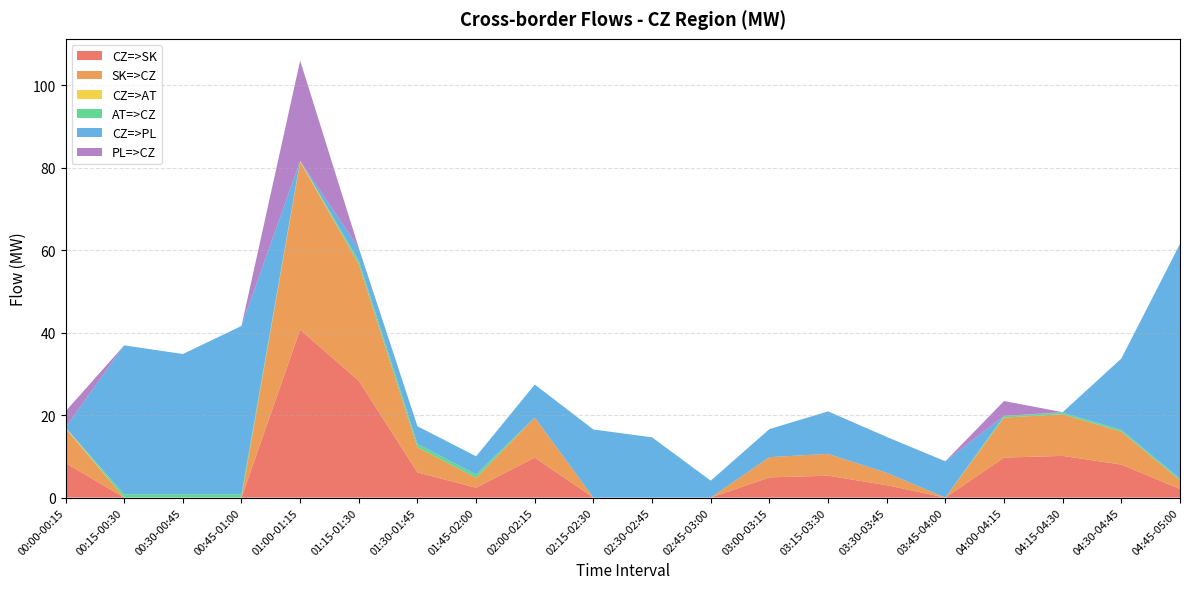

Reading left to right, list all the values displayed in this chart.

CZ=>SK: 00:00-00:15=8.4	00:15-00:30=0.0	00:30-00:45=0.0	00:45-01:00=0.0	01:00-01:15=40.7	01:15-01:30=28.3	01:30-01:45=6.1	01:45-02:00=2.4	02:00-02:15=9.7	02:15-02:30=0.0	02:30-02:45=0.0	02:45-03:00=0.0	03:00-03:15=4.9	03:15-03:30=5.3	03:30-03:45=3.0	03:45-04:00=0.0	04:00-04:15=9.7	04:15-04:30=10.1	04:30-04:45=8.0	04:45-05:00=2.1
SK=>CZ: 00:00-00:15=8.4	00:15-00:30=0.0	00:30-00:45=0.0	00:45-01:00=0.0	01:00-01:15=40.7	01:15-01:30=28.3	01:30-01:45=6.1	01:45-02:00=2.4	02:00-02:15=9.7	02:15-02:30=0.0	02:30-02:45=0.0	02:45-03:00=0.0	03:00-03:15=4.9	03:15-03:30=5.3	03:30-03:45=3.0	03:45-04:00=0.0	04:00-04:15=9.7	04:15-04:30=10.1	04:30-04:45=8.0	04:45-05:00=2.1
CZ=>AT: 00:00-00:15=0.2	00:15-00:30=0.0	00:30-00:45=0.0	00:45-01:00=0.0	01:00-01:15=0.2	01:15-01:30=0.0	01:30-01:45=0.0	01:45-02:00=0.0	02:00-02:15=0.0	02:15-02:30=0.0	02:30-02:45=0.0	02:45-03:00=0.0	03:00-03:15=0.0	03:15-03:30=0.0	03:30-03:45=0.0	03:45-04:00=0.0	04:00-04:15=0.0	04:15-04:30=0.0	04:30-04:45=0.0	04:45-05:00=0.0
AT=>CZ: 00:00-00:15=0.0	00:15-00:30=0.8	00:30-00:45=0.8	00:45-01:00=0.8	01:00-01:15=0.0	01:15-01:30=0.8	01:30-01:45=0.8	01:45-02:00=0.8	02:00-02:15=0.0	02:15-02:30=0.0	02:30-02:45=0.0	02:45-03:00=0.0	03:00-03:15=0.0	03:15-03:30=0.0	03:30-03:45=0.0	03:45-04:00=0.0	04:00-04:15=0.4	04:15-04:30=0.4	04:30-04:45=0.4	04:45-05:00=0.4
CZ=>PL: 00:00-00:15=0.0	00:15-00:30=36.1	00:30-00:45=34.0	00:45-01:00=40.8	01:00-01:15=0.0	01:15-01:30=3.1	01:30-01:45=4.3	01:45-02:00=4.4	02:00-02:15=8.0	02:15-02:30=16.5	02:30-02:45=14.6	02:45-03:00=4.1	03:00-03:15=6.8	03:15-03:30=10.3	03:30-03:45=8.7	03:45-04:00=8.8	04:00-04:15=0.0	04:15-04:30=0.1	04:30-04:45=17.3	04:45-05:00=56.9
PL=>CZ: 00:00-00:15=3.9	00:15-00:30=0.0	00:30-00:45=0.0	00:45-01:00=0.0	01:00-01:15=24.3	01:15-01:30=0.0	01:30-01:45=0.0	01:45-02:00=0.0	02:00-02:15=0.0	02:15-02:30=0.0	02:30-02:45=0.0	02:45-03:00=0.0	03:00-03:15=0.0	03:15-03:30=0.0	03:30-03:45=0.0	03:45-04:00=0.0	04:00-04:15=3.6	04:15-04:30=0.0	04:30-04:45=0.0	04:45-05:00=0.0